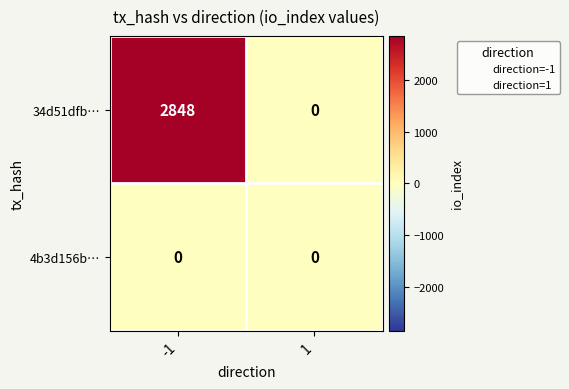

Rank the series by their maximum value, from highest to lowest.

34d51dfb…, 4b3d156b…